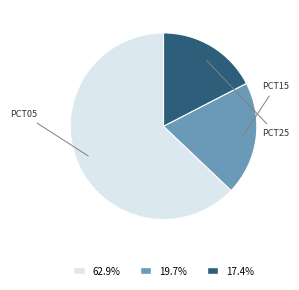

Do 62.9% and 17.4% together represent more than half of the pie?

Yes